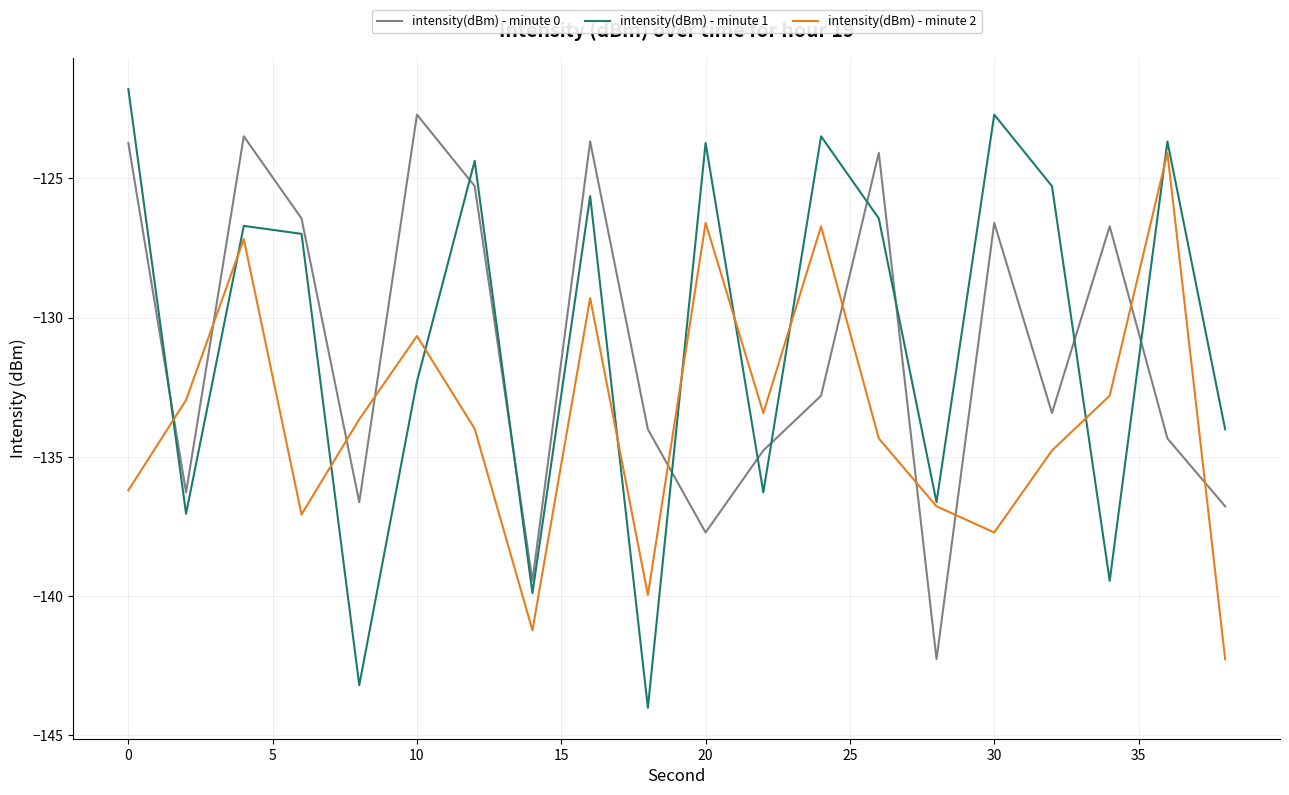

List the series in order of their peak value, lowest first.

intensity(dBm) - minute 2, intensity(dBm) - minute 0, intensity(dBm) - minute 1